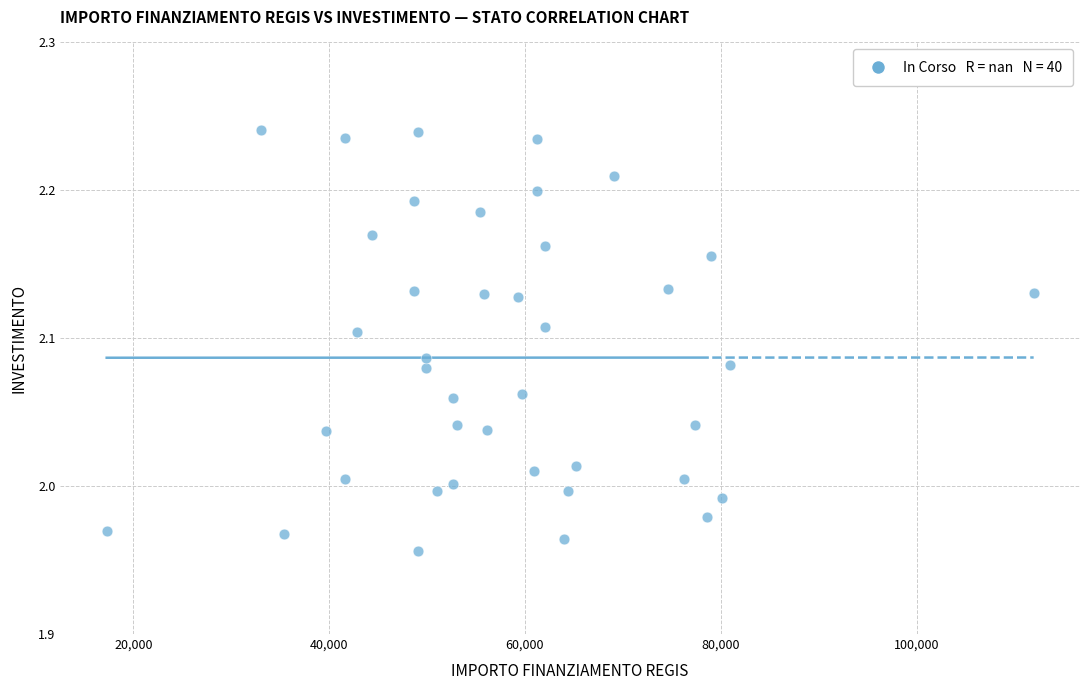

What is the range of Y values (max minus min)?

0.3